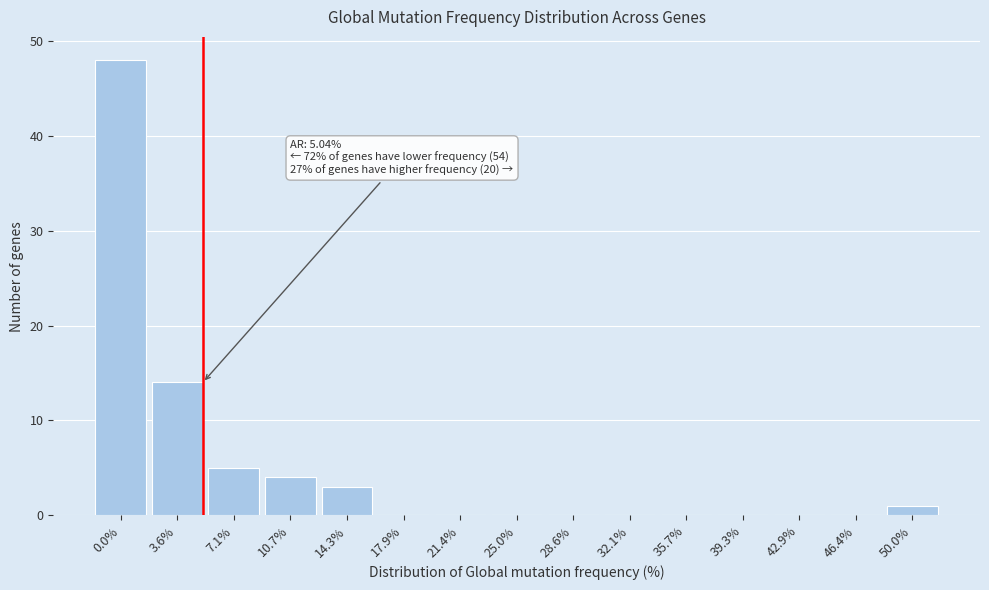

Reading left to right, extract all data points from this chart.

0.0%=48	3.6%=14	7.1%=5	10.7%=4	14.3%=3	17.9%=0	21.4%=0	25.0%=0	28.6%=0	32.1%=0	35.7%=0	39.3%=0	42.9%=0	46.4%=0	50.0%=1